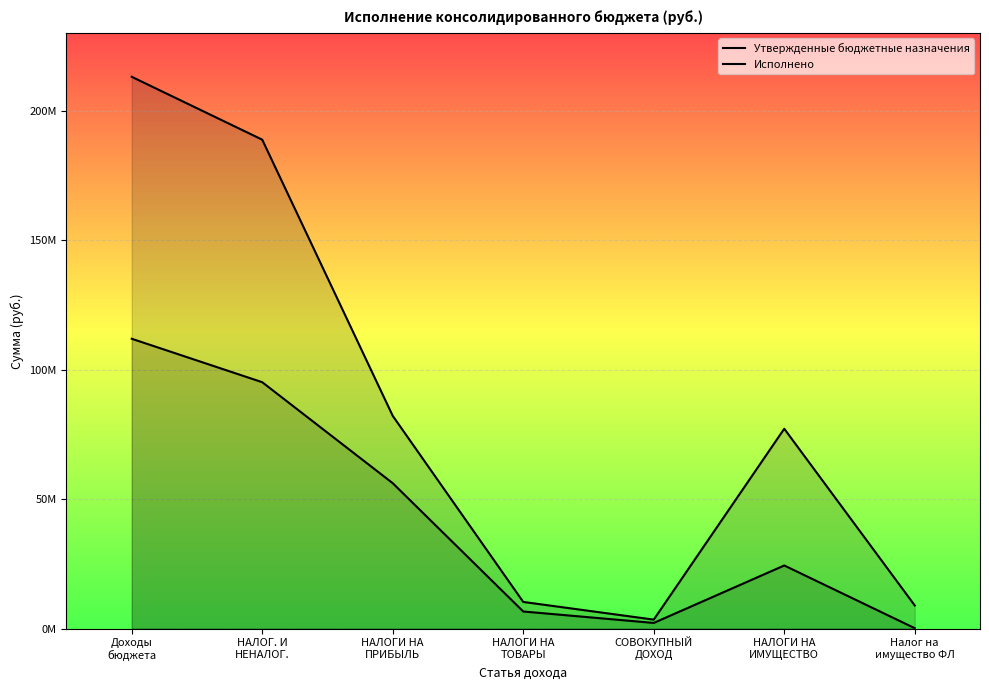

What is the difference between the Утвержденные бюджетные назначения values at НАЛОГИ НА
ИМУЩЕСТВО and Доходы
бюджета?

135878600.0